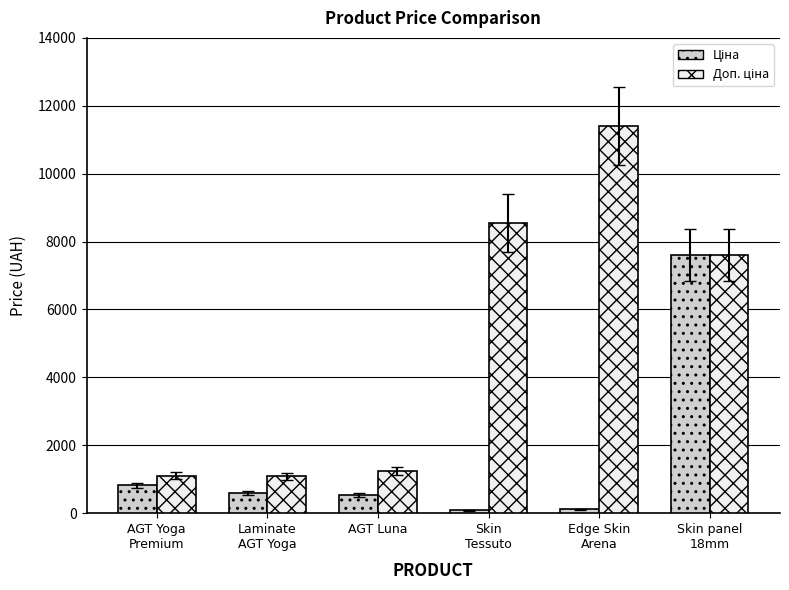

What is the maximum value shown in the chart?

11410.0